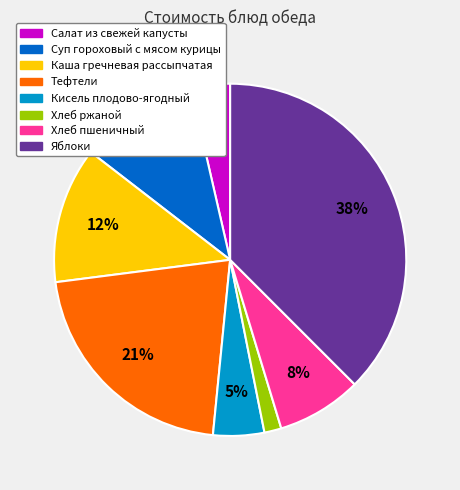

Which category has the biggest portion of the pie?

Яблоки